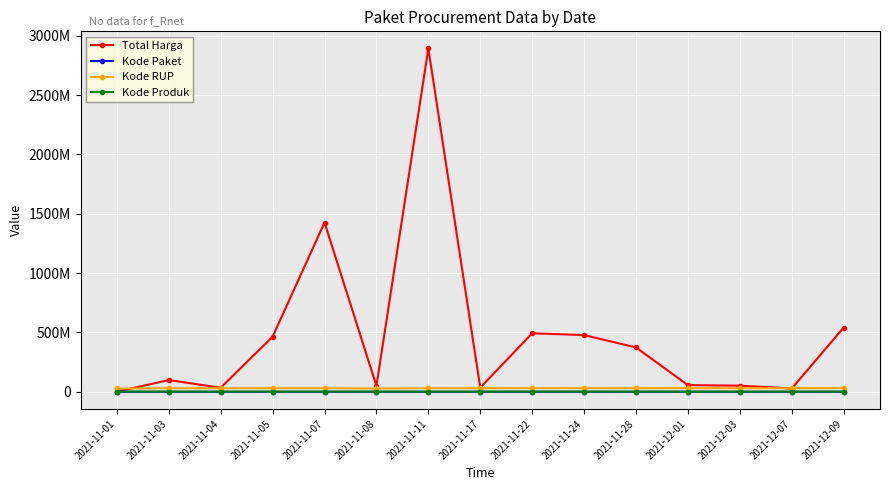

Is this an area chart (filled region under the line)?

No